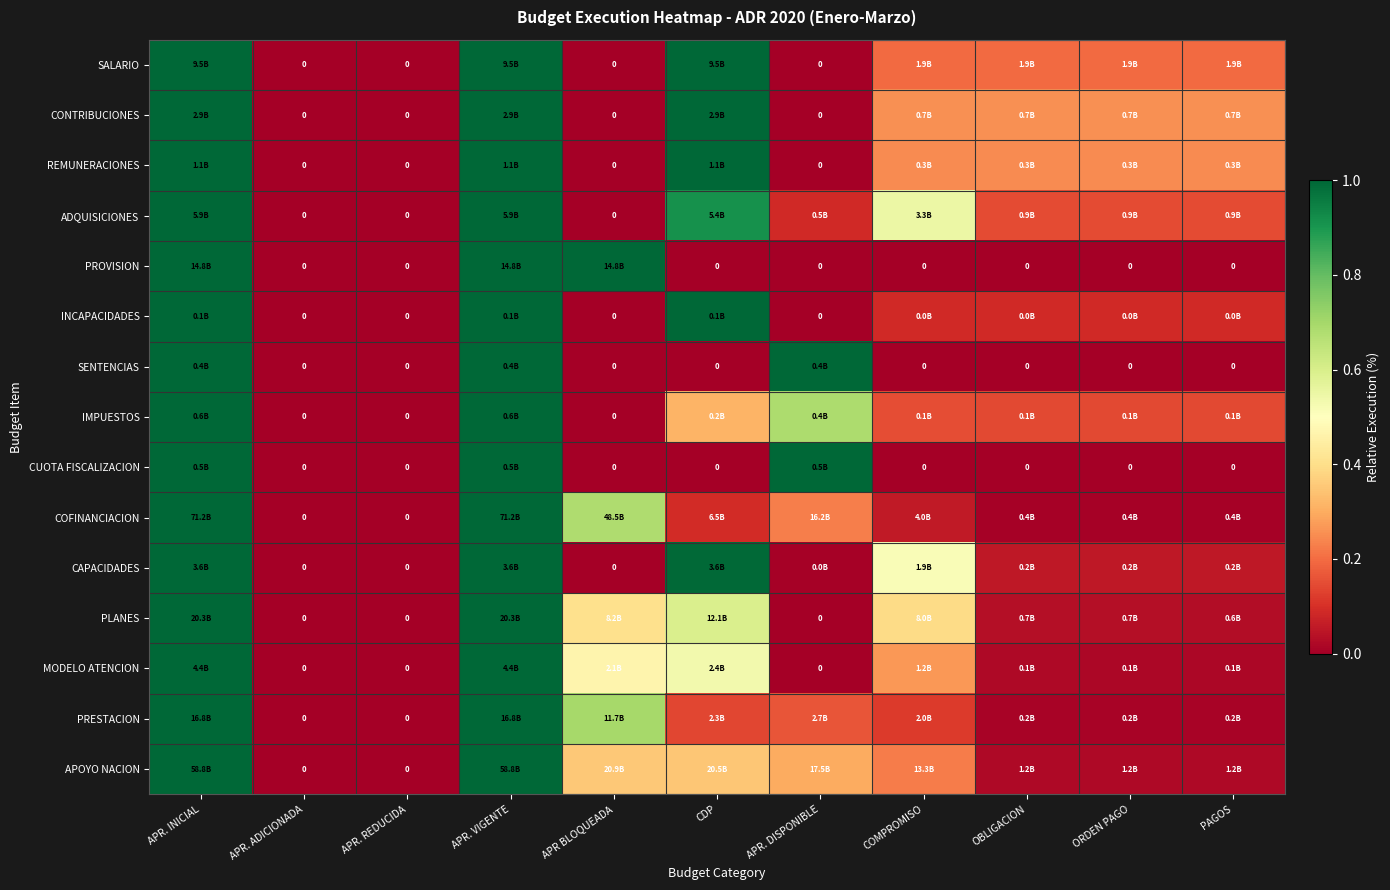

The INCAPACIDADES series shows -0.6 at APR BLOQUEADA. True or false?

False